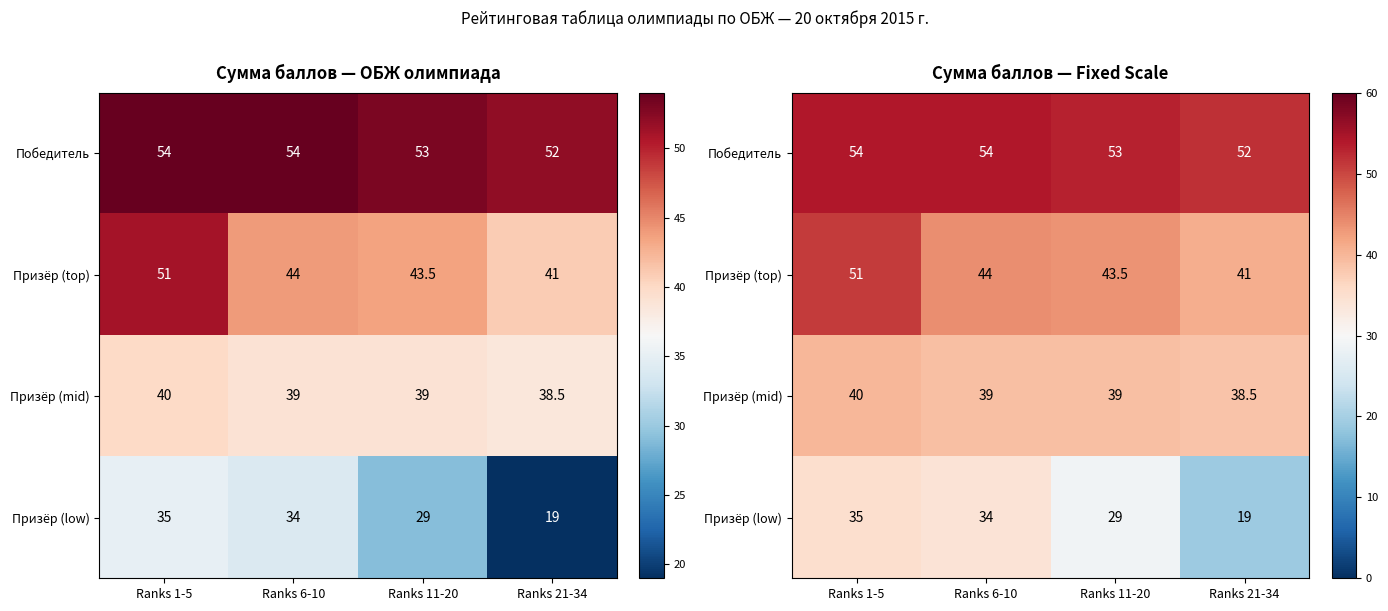

The Призёр (top) series shows 41.0 at Ranks 21-34. True or false?

True